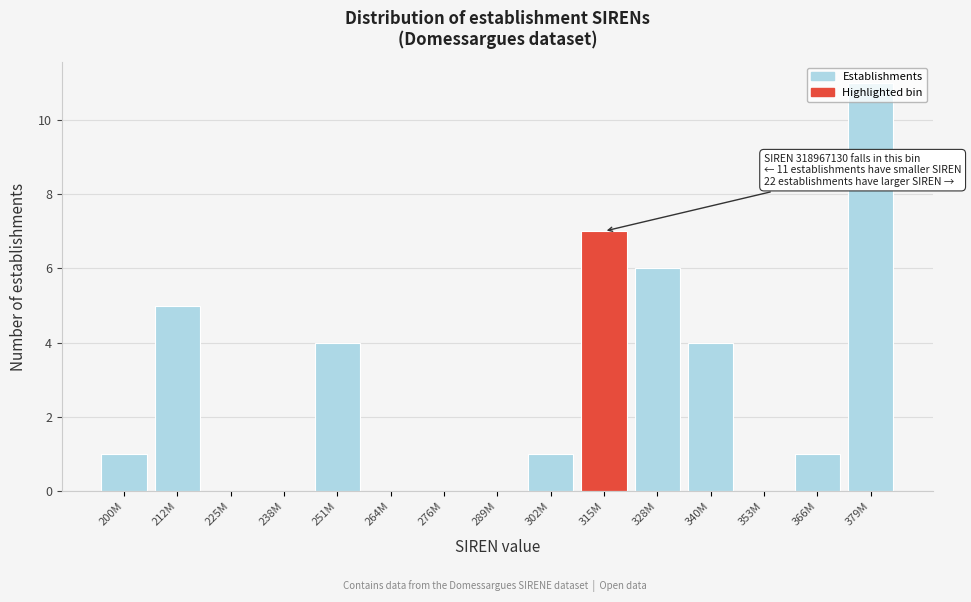

What value does the data have at 379M, to the nearest 10?

10